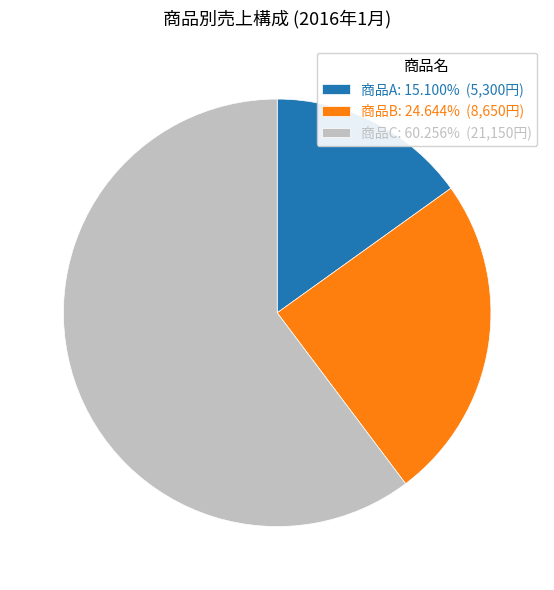

The 商品A slice represents 15% of the pie. True or false?

True